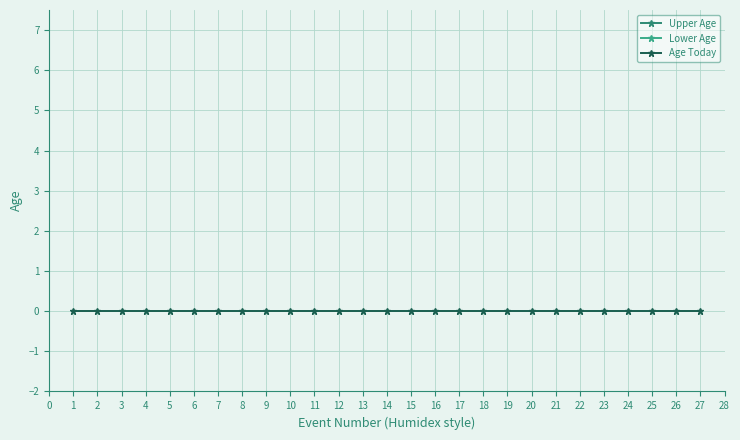

True or false: Upper Age and Age Today intersect in this chart.

False